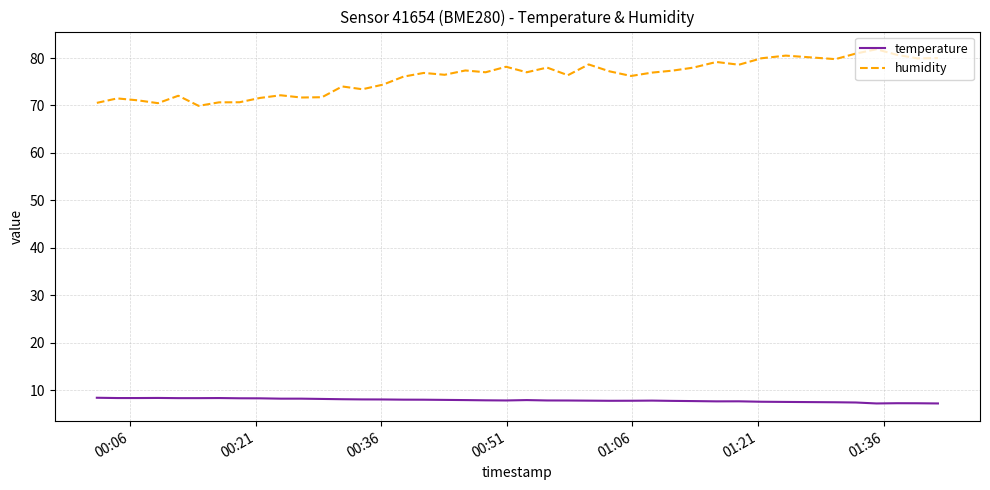

Rank the series by their average value, from highest to lowest.

humidity, temperature